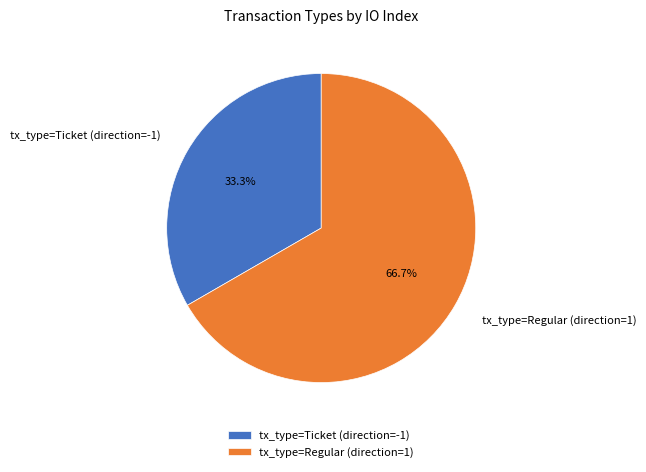

Combined, what portion of the pie is tx_type=Ticket (direction=-1) and tx_type=Regular (direction=1)?

100.0%